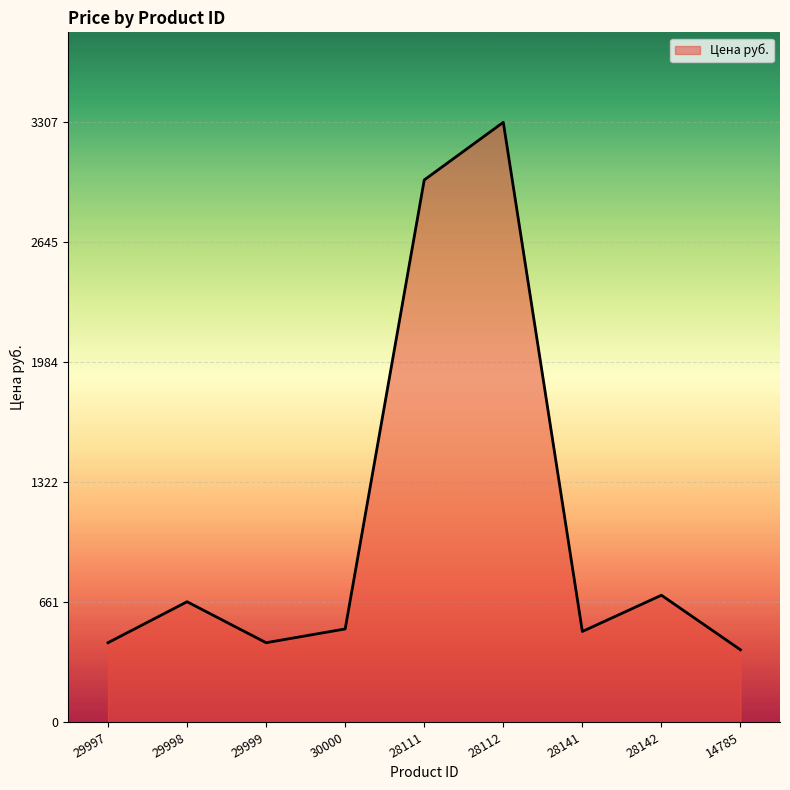

Is it true that the value at 14785 is 179?

False